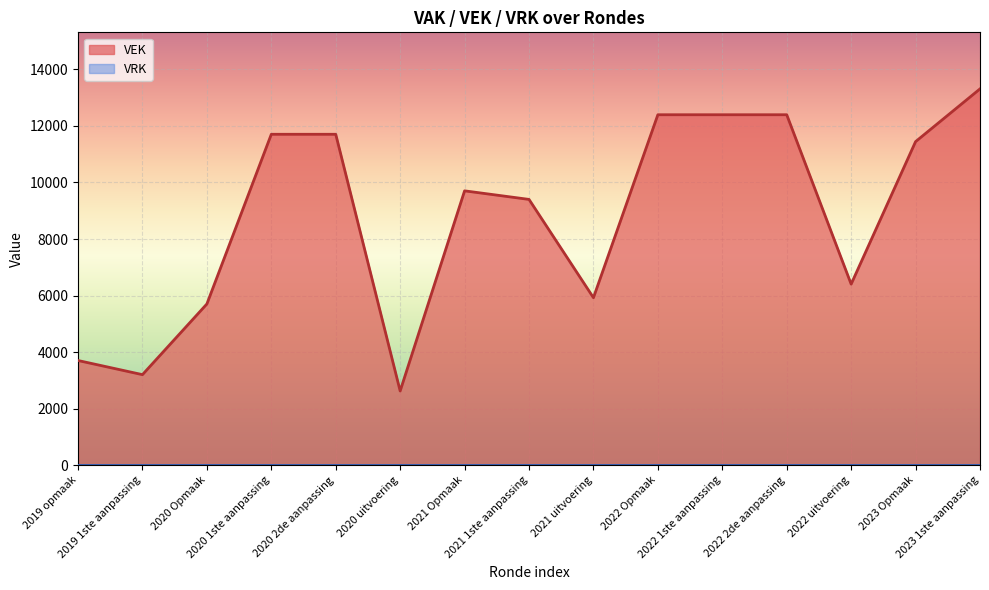

Where is the first local minimum?

2019 1ste aanpassing